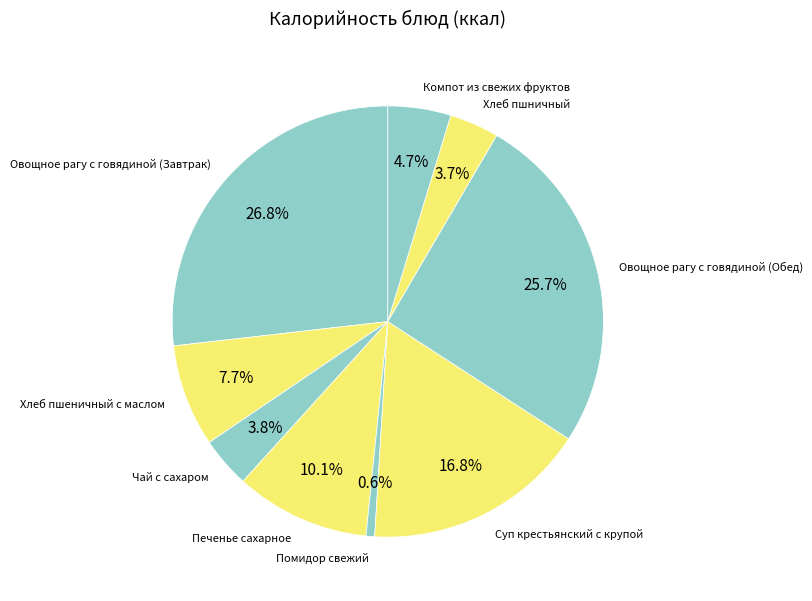

Between Печенье сахарное and Овощное рагу с говядиной (Обед), which is larger?

Овощное рагу с говядиной (Обед)